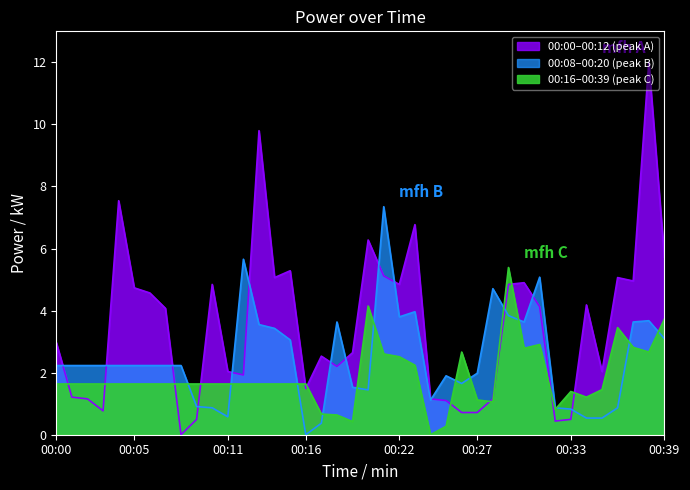

What is the difference between the maximum and minimum values?

12.0